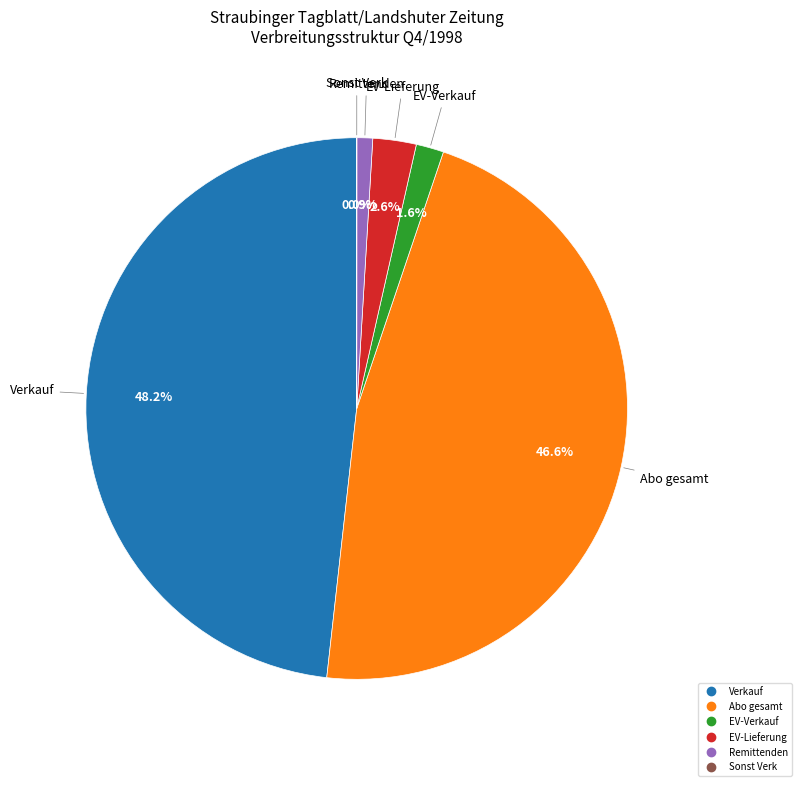

Is there any slice that represents more than half of the pie?

No